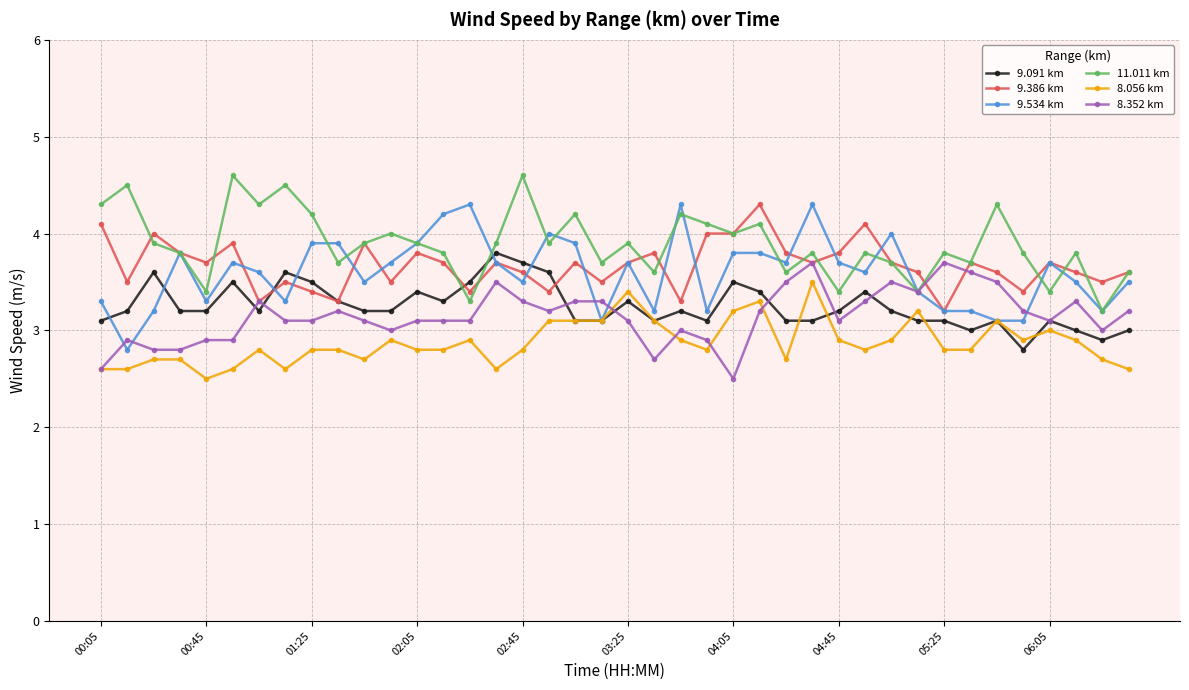

What is the value of the 9.091 km point at the 21st from the left?

3.3